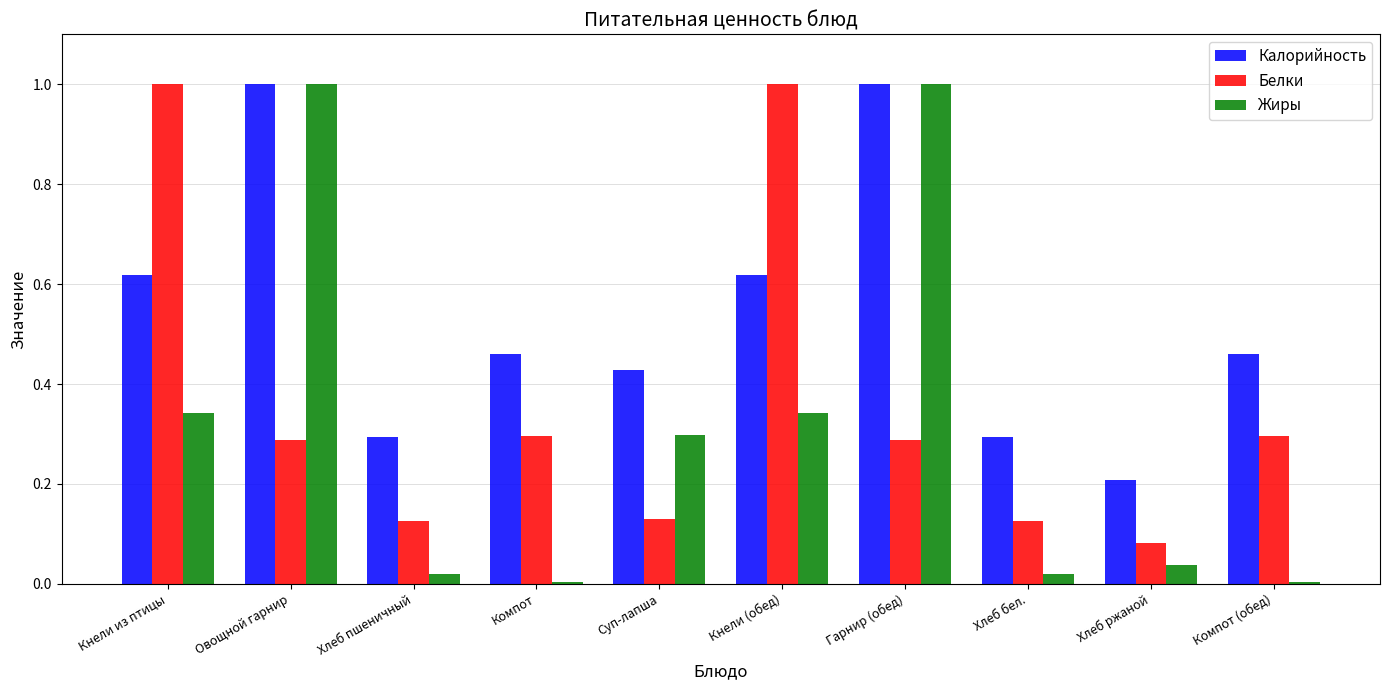

The Жиры series shows 0.0 at Компот. True or false?

True